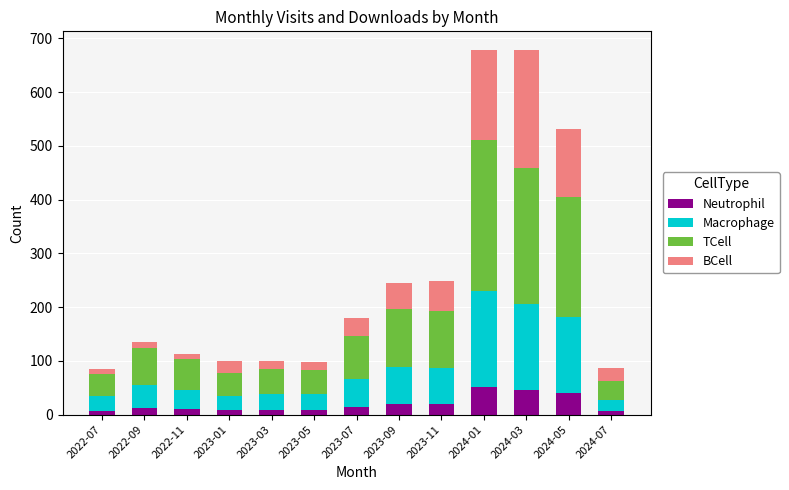

What is the difference between the maximum and second lowest values in the Neutrophil series?

43.5